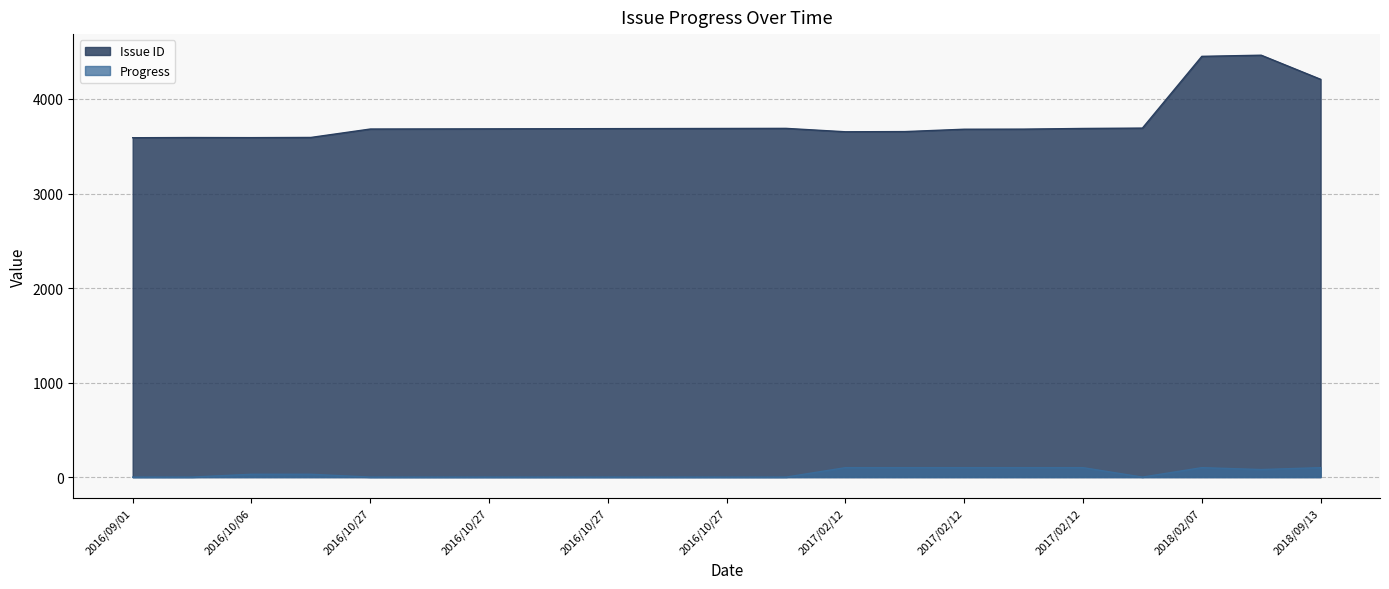

At how many categories does at least one series exceed 3205?

21